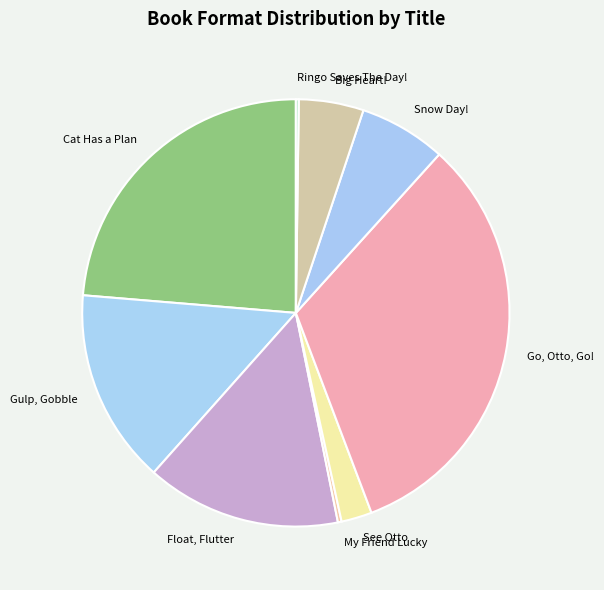

What is the largest slice in the pie chart?

Go, Otto, Go!